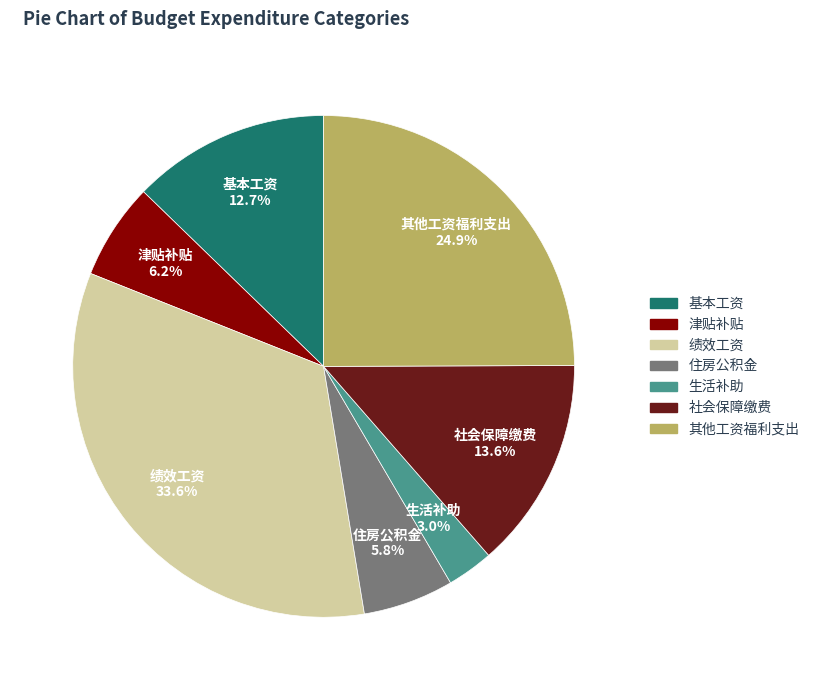

Which has a higher value, 绩效工资 or 住房公积金?

绩效工资